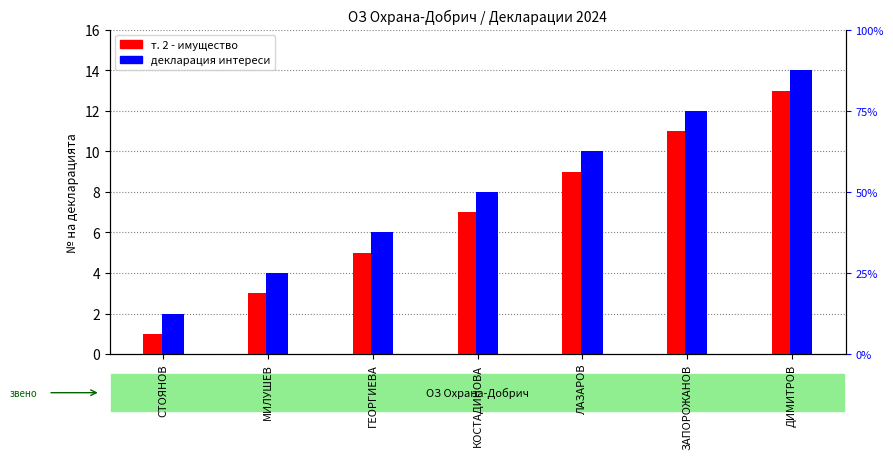

What is the value of the т. 2 - имущество bar at the 3rd from the left?

5